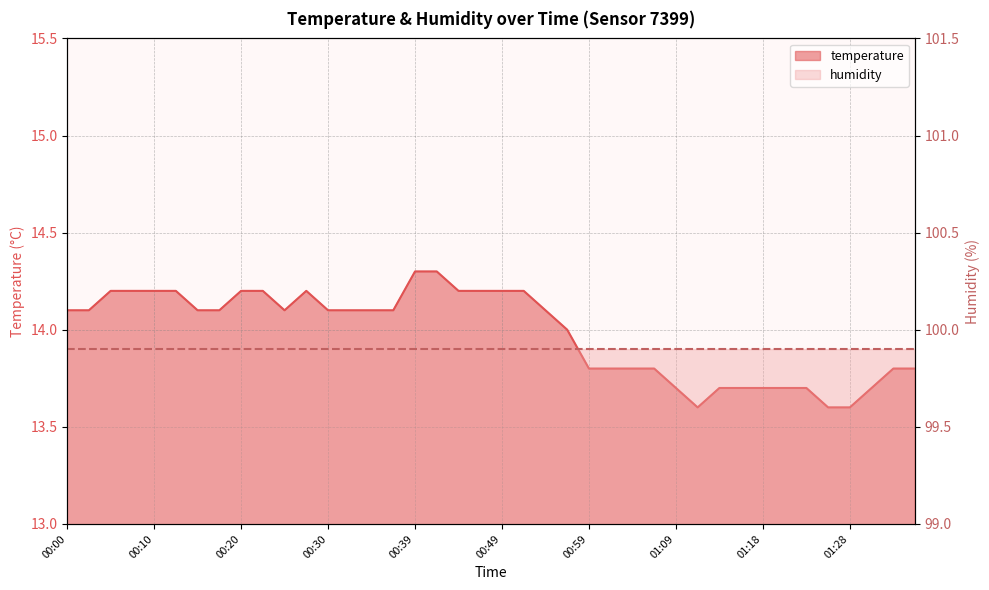

What is the approximate value at 00:54?

14.1